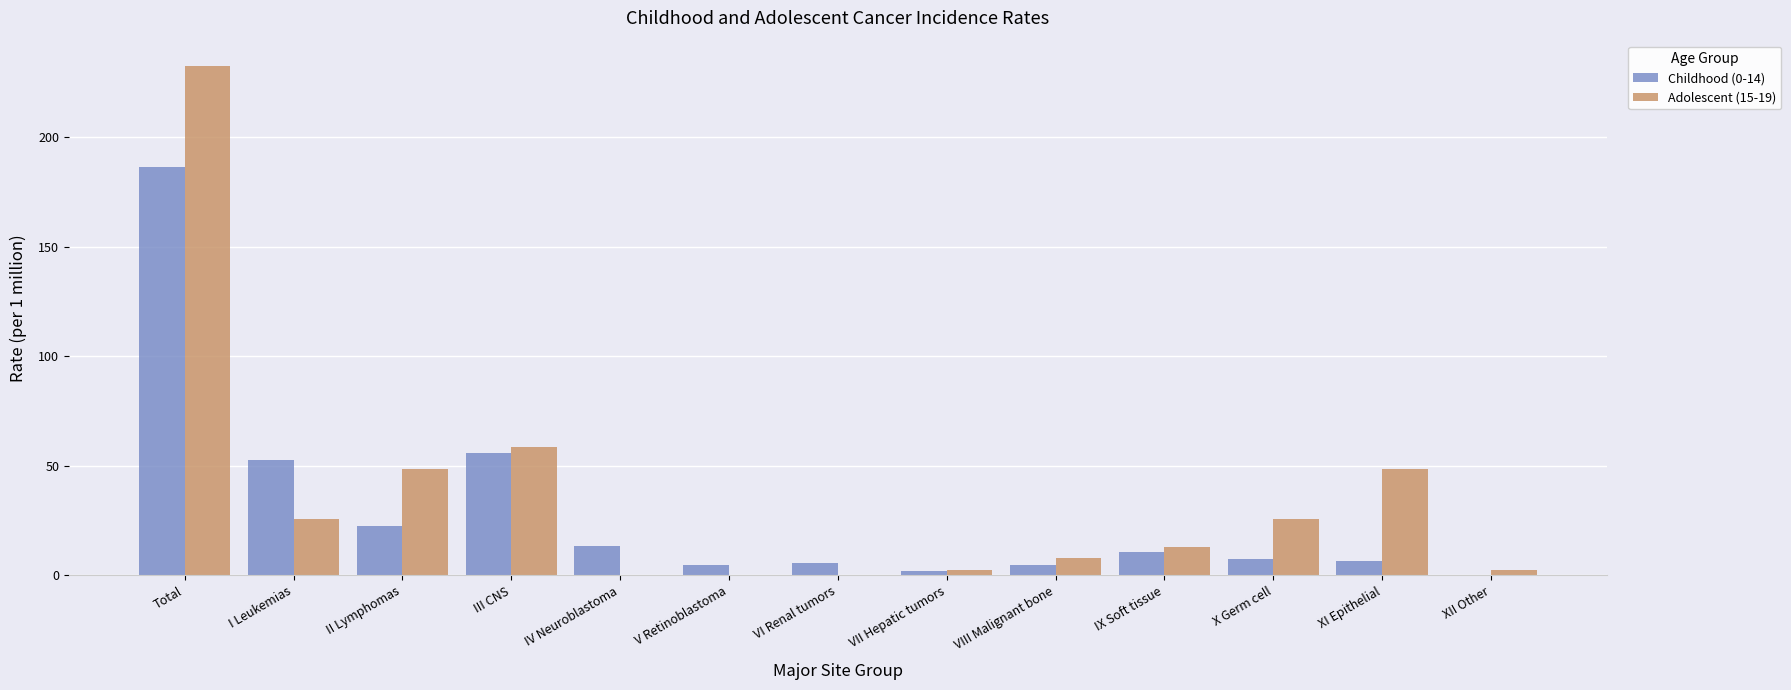

What is the total value across all series at VI Renal tumors?

5.6